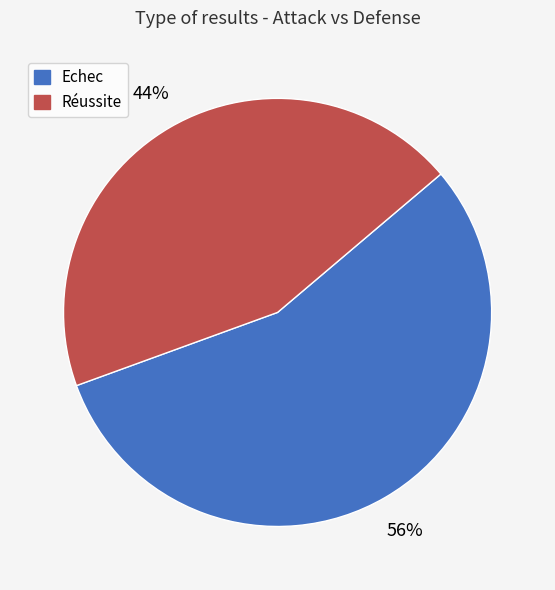

Which category accounts for the majority?

Echec